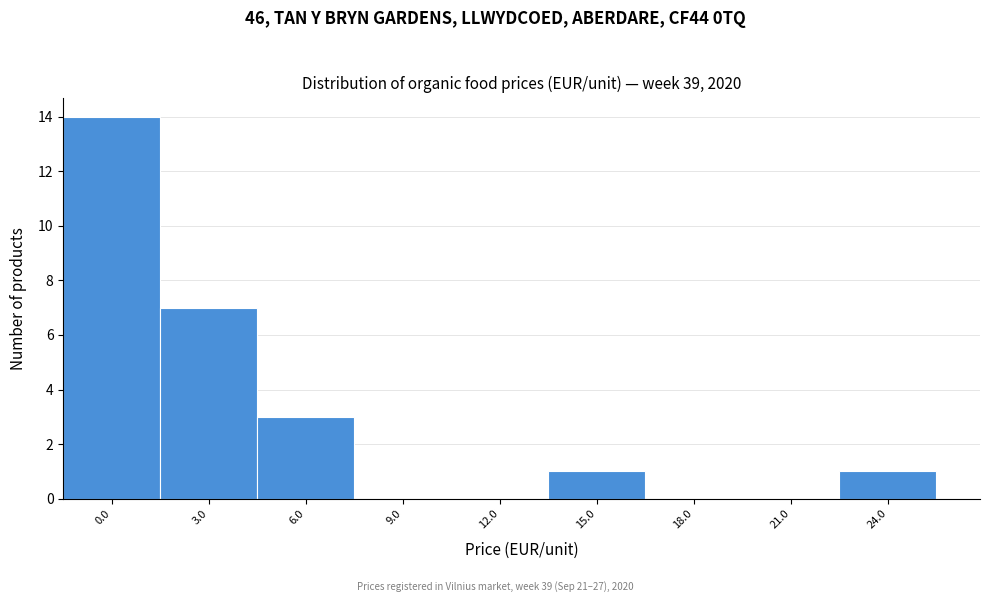

Reading right to left, transcribe all the data shown in this chart.

24.0=1	21.0=0	18.0=0	15.0=1	12.0=0	9.0=0	6.0=3	3.0=7	0.0=14